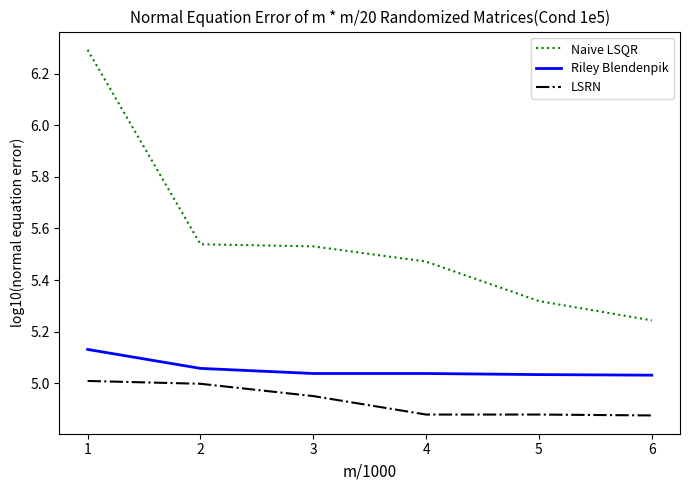

At 1, list the series in order from largest to smallest.

Naive LSQR, Riley Blendenpik, LSRN